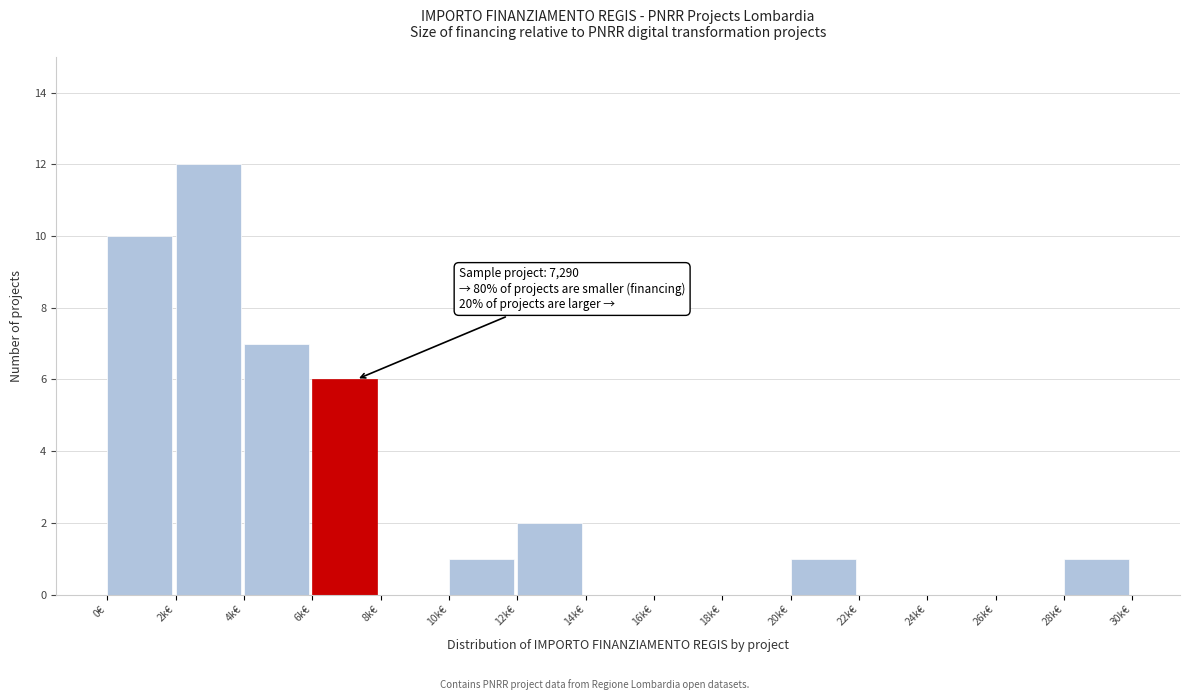

Reading left to right, list all the values displayed in this chart.

0€=10	2k€=12	4k€=7	6k€=6	8k€=0	10k€=1	12k€=2	14k€=0	16k€=0	18k€=0	20k€=1	22k€=0	24k€=0	26k€=0	28k€=1